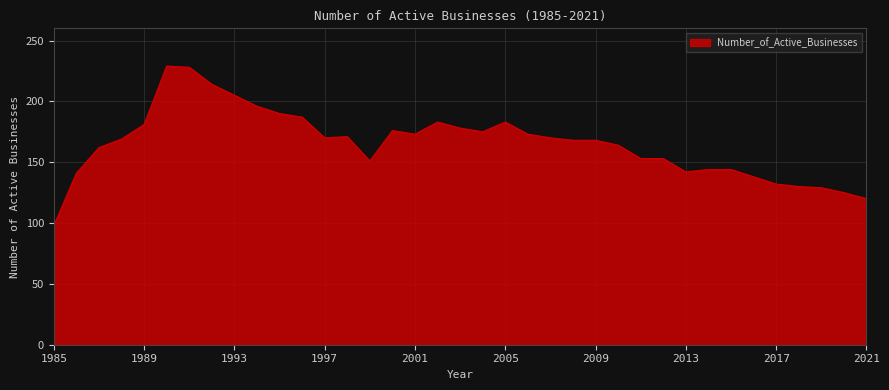

What is the greatest value displayed?

229